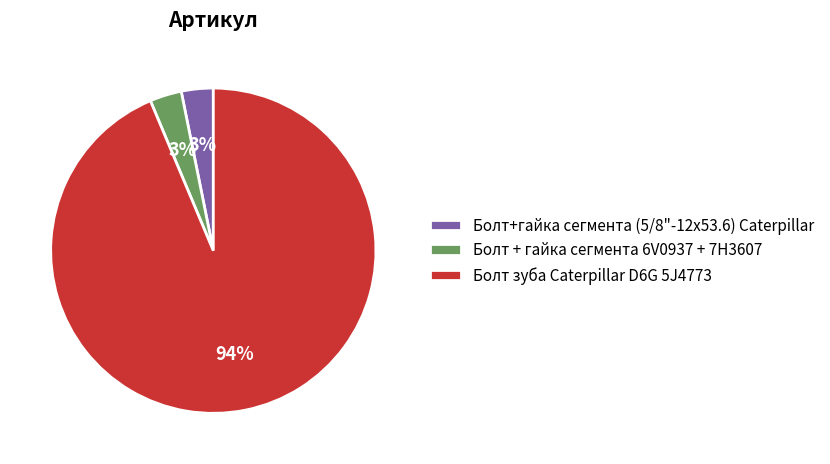

What is the largest slice in the pie chart?

Болт зуба Caterpillar D6G 5J4773